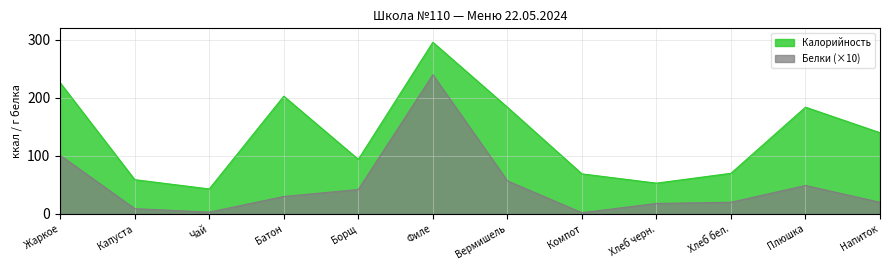

In Калорийность, how many points are higher than both neighbors (excluding endpoints)?

3